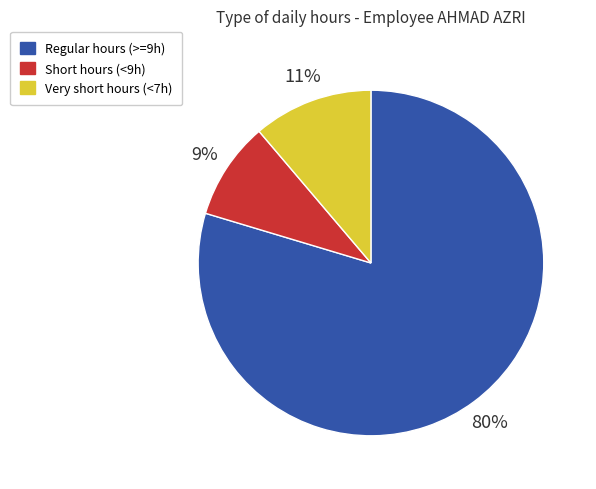

What percentage is the Very short hours (<7h) slice, to the nearest percent?

11%